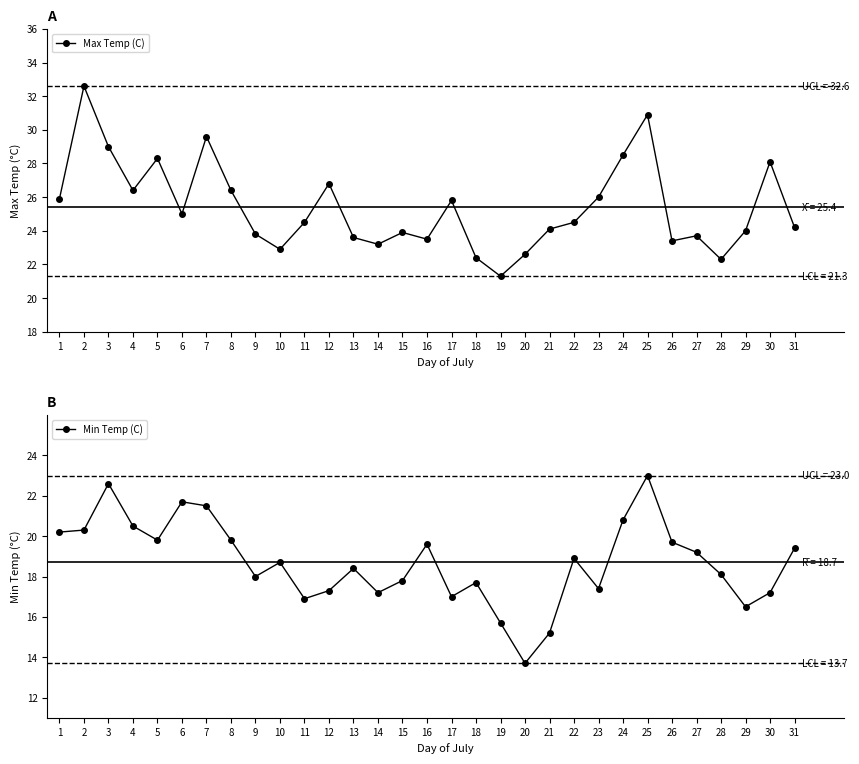

Reading right to left, what are all the values shown in this chart?

Max Temp (C): 24.2	28.1	24.0	22.3	23.7	23.4	30.9	28.5	26.0	24.5	24.1	22.6	21.3	22.4	25.8	23.5	23.9	23.2	23.6	26.8	24.5	22.9	23.8	26.4	29.6	25.0	28.3	26.4	29.0	32.6	25.9
Min Temp (C): 19.4	17.2	16.5	18.1	19.2	19.7	23.0	20.8	17.4	18.9	15.2	13.7	15.7	17.7	17.0	19.6	17.8	17.2	18.4	17.3	16.9	18.7	18.0	19.8	21.5	21.7	19.8	20.5	22.6	20.3	20.2